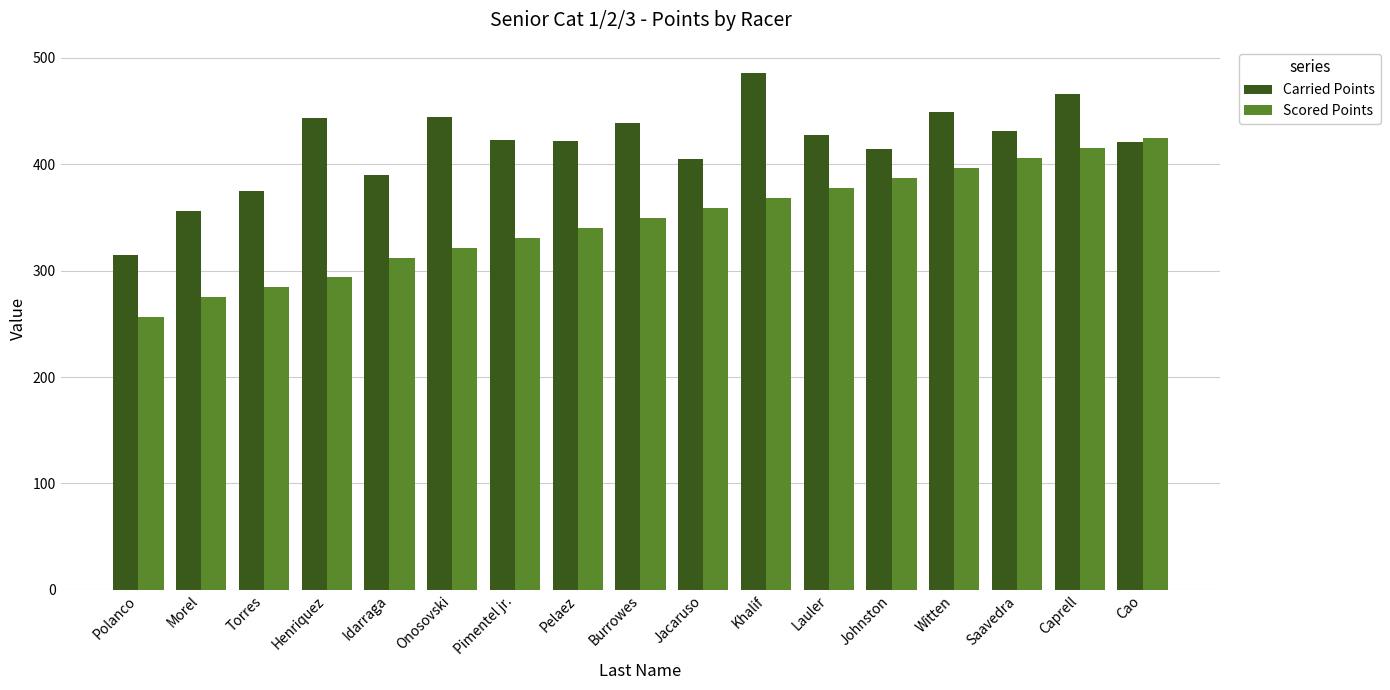

Is the value of Scored Points at Idarraga greater than the value of Carried Points at Saavedra?

No